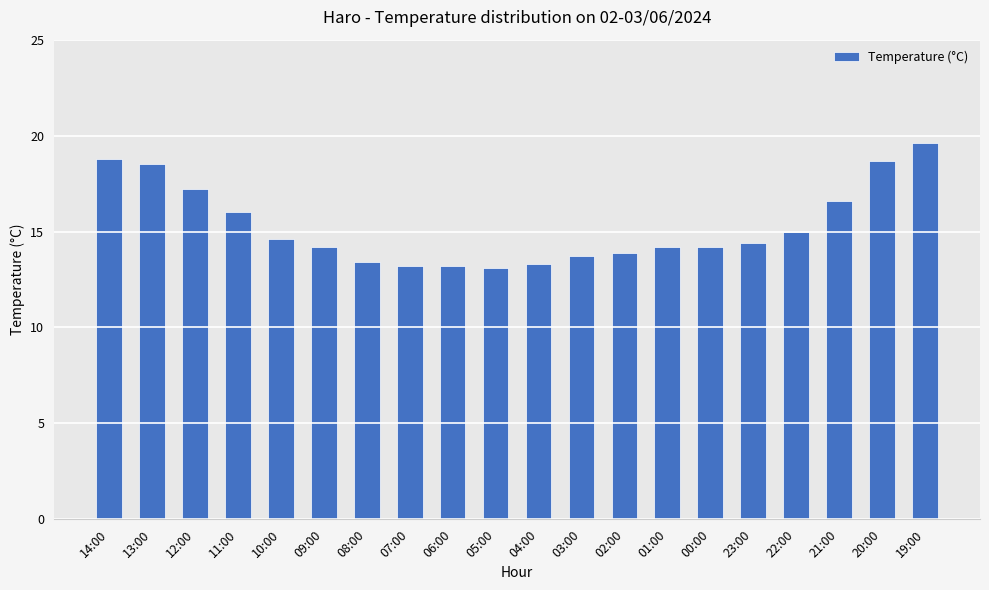

Is it true that the value at 22:00 is 15.0?

True